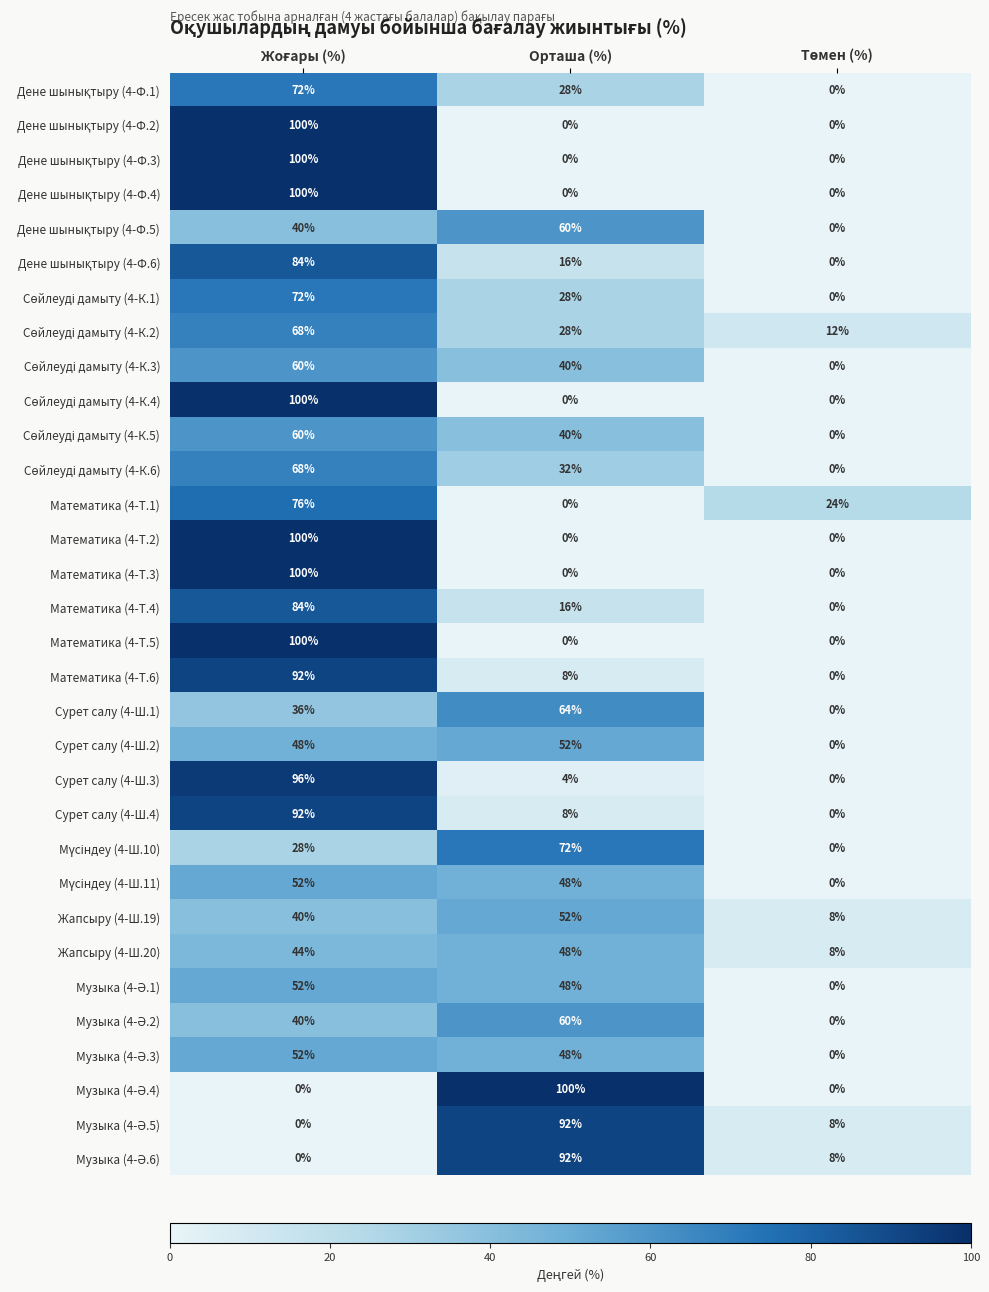

Is it true that Сурет салу (4-Ш.4) equals 14 at Орташа (%)?

False